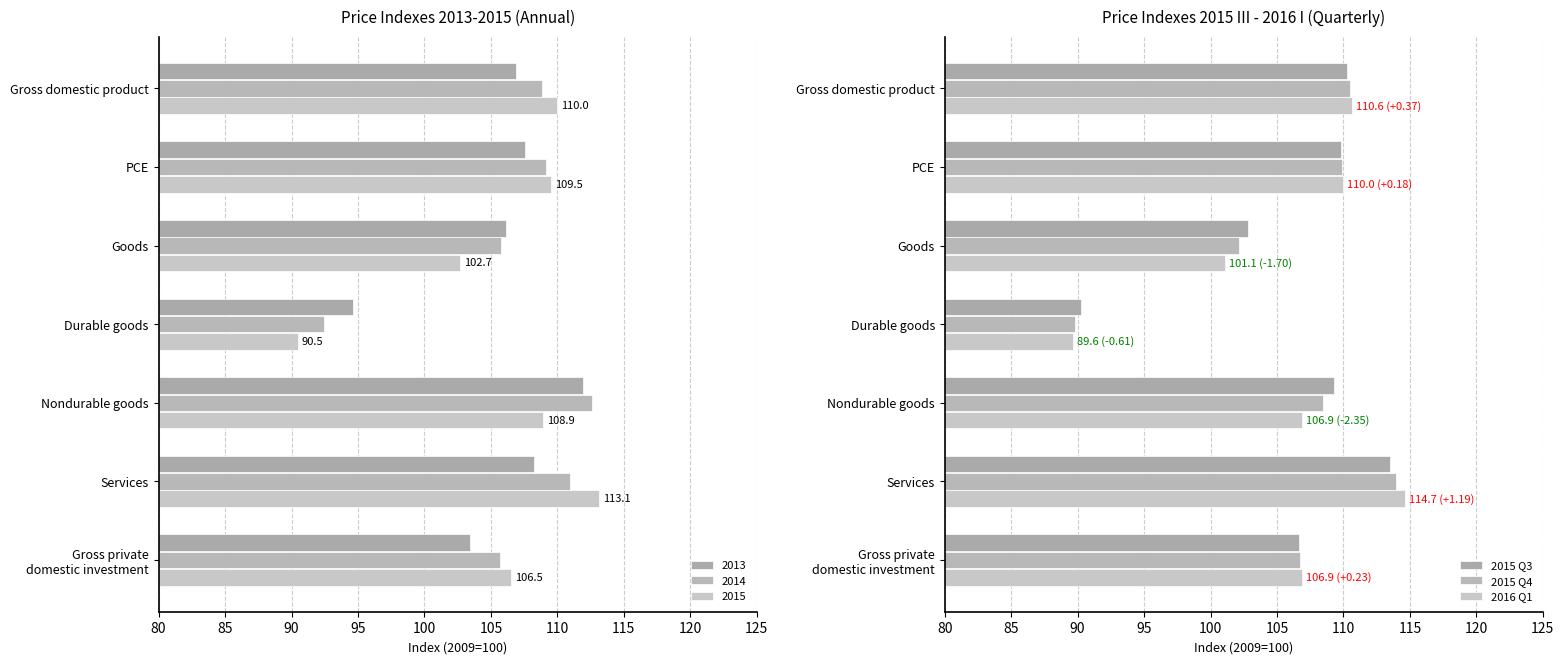

What is the sum of the 2016 Q1 values at Durable goods and Services?

204.3